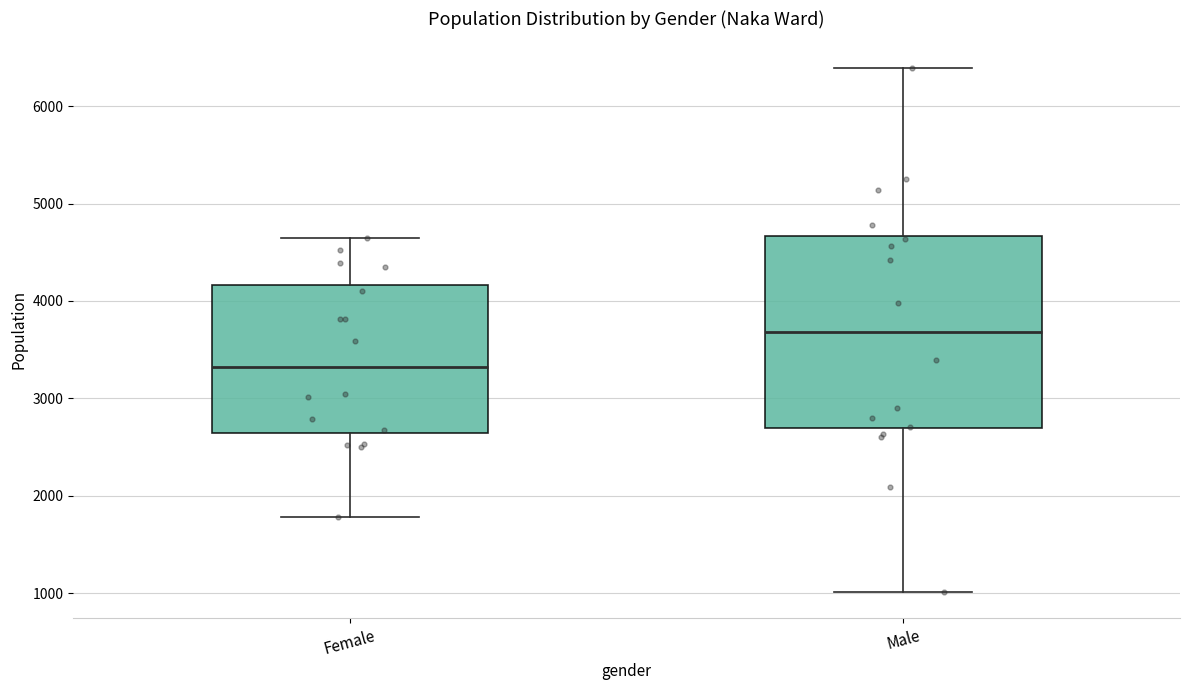

Reading left to right, transcribe this box plot: for each box, give where its median line is, the range the box spans, and where its two whiskers end, as read against the y-axis. The values are not printed on the chart, so give them approximately, as read against the axis.

Female: median 3300, box 2600 to 4200, whiskers 1800 to 4600
Male: median 3700, box 2700 to 4700, whiskers 1000 to 6400